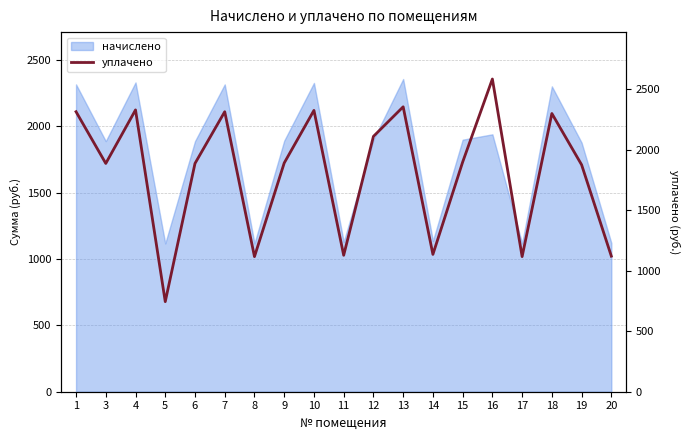

Reading right to left, what are all the values shown in this chart?

20=1120.9	19=1876.7	18=2300.7	17=1117.2	16=2585.8	15=1898.8	14=1135.6	13=2356.0	12=2111.2	11=1128.2	10=2326.5	9=1891.4	8=1117.2	7=2315.4	6=1887.8	5=744.8	4=2330.2	3=1887.8	1=2315.4